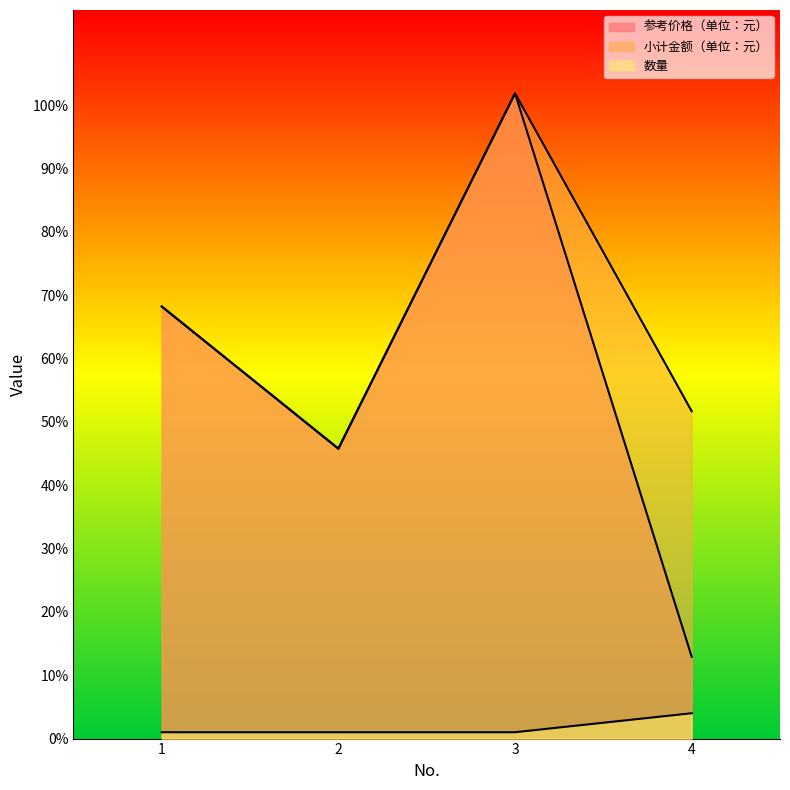

The 数量 series shows 1.0 at 2. True or false?

True